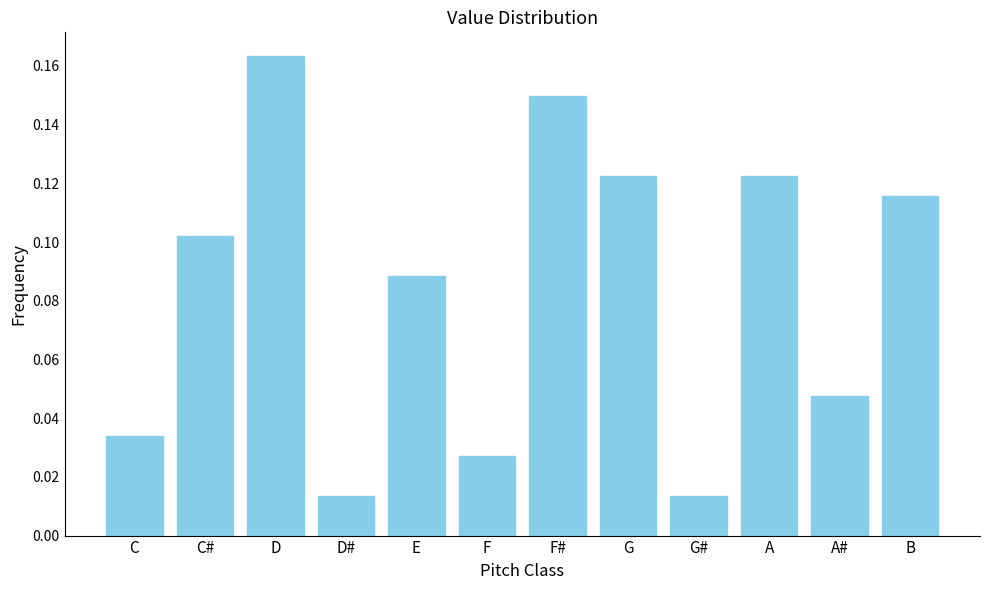

Which label corresponds to the largest value in the chart?

D